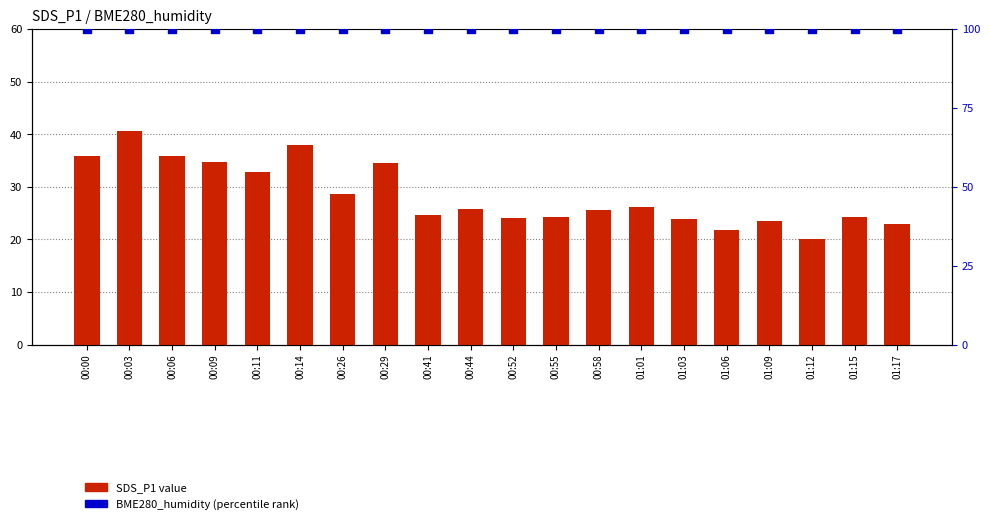

Is the value of SDS_P1 at 00:29 greater than the value of BME280_humidity at 01:15?

No